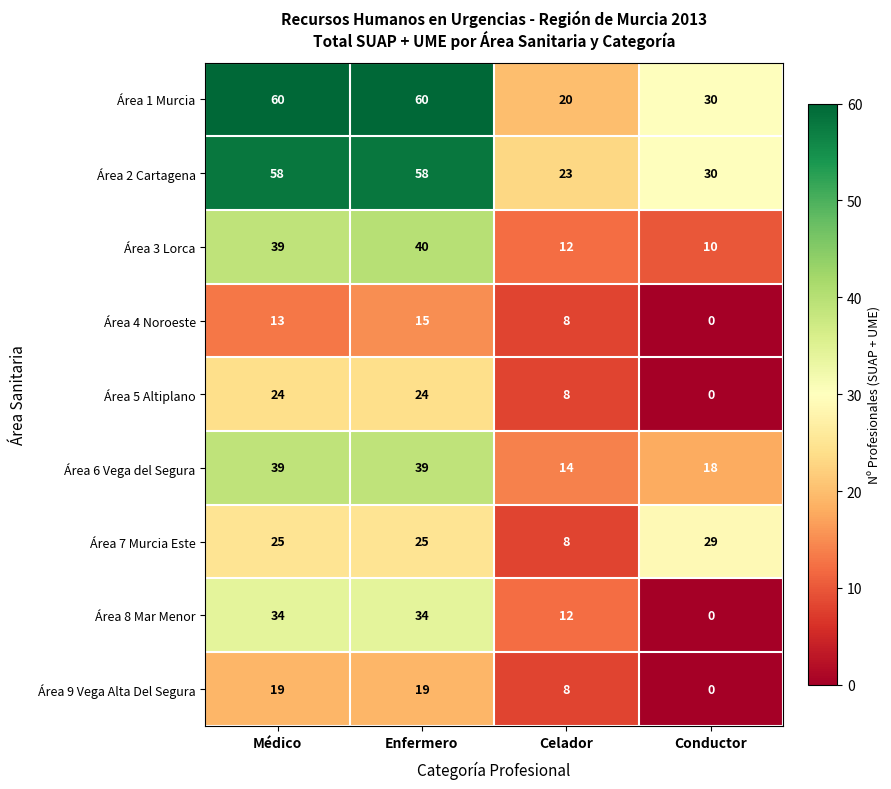

At which category is the sum across all series the highest?

Enfermero